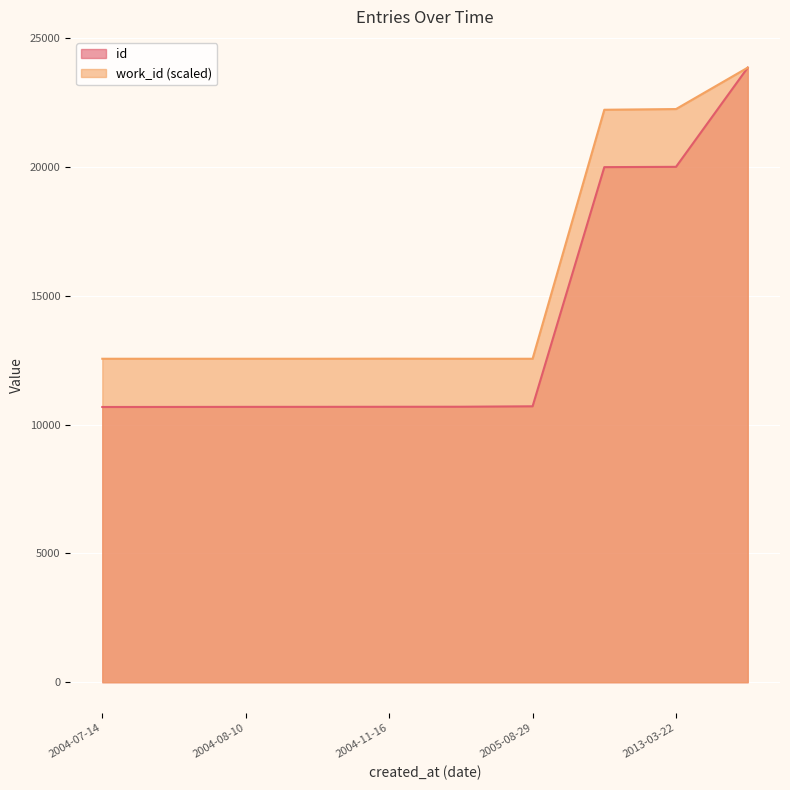

What is the difference between the highest and lowest values at 2004-11-16?

1868.7